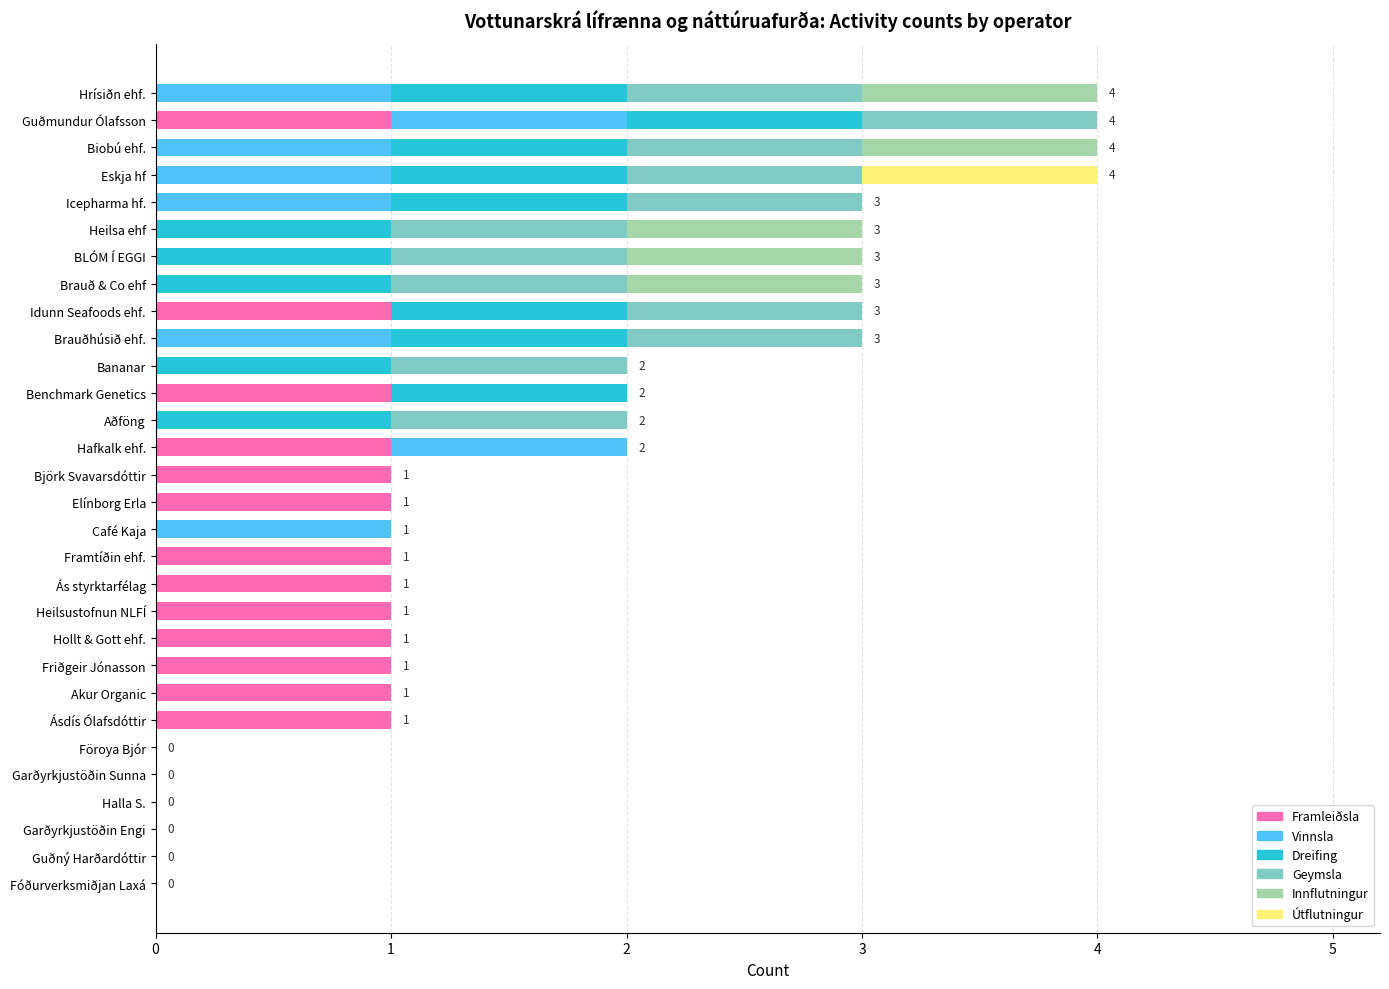

The value of Framleiðsla at Framtíðin ehf. is 0. True or false?

False